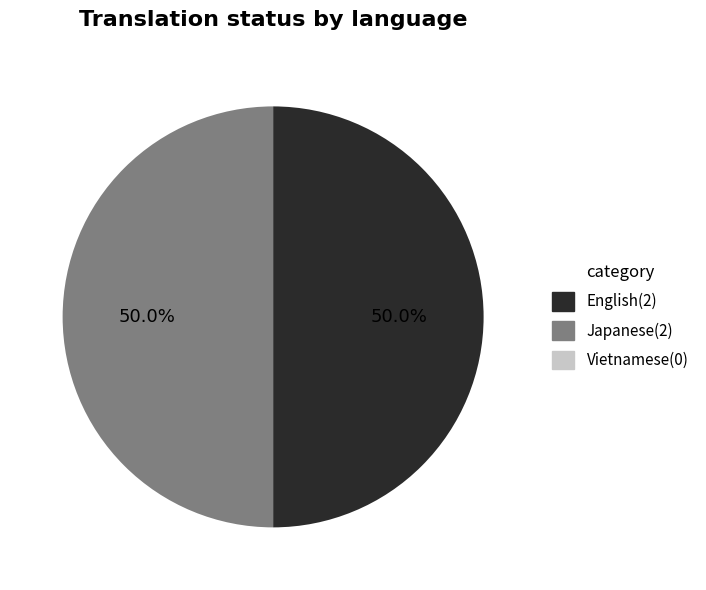

Which slice is the smallest?

Vietnamese